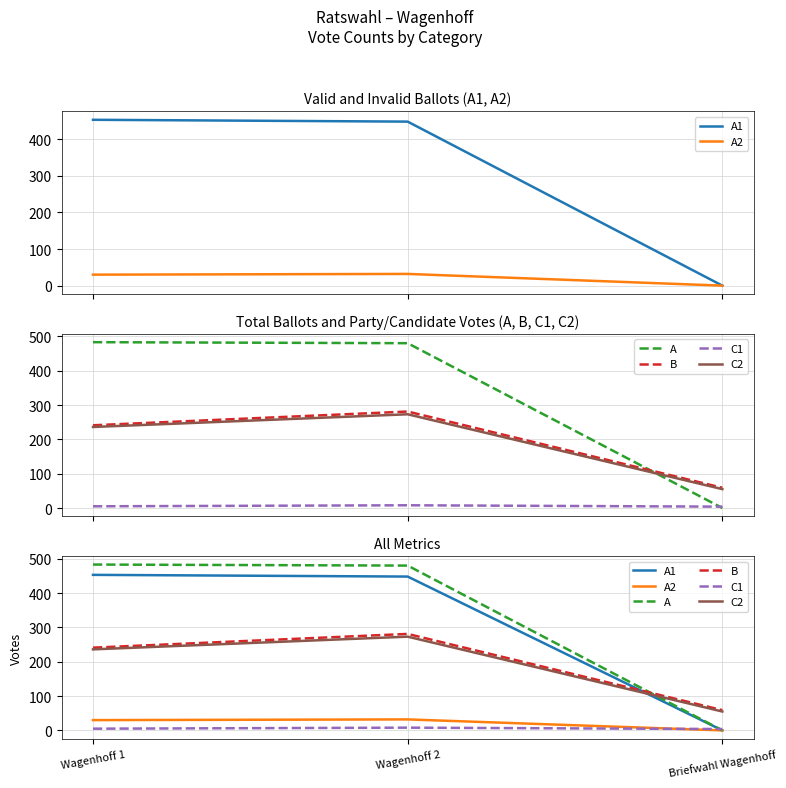

What is the difference between the maximum and minimum values in the C2 series?

218